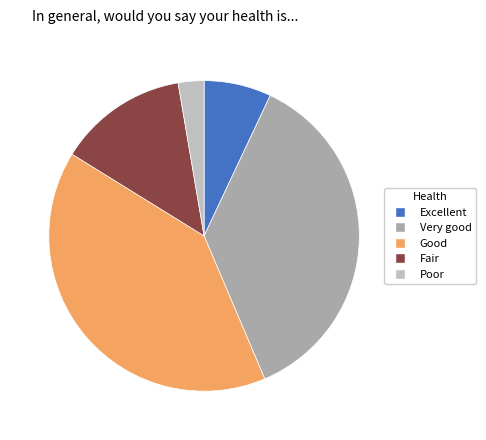

The Very good slice represents 37% of the pie. True or false?

True